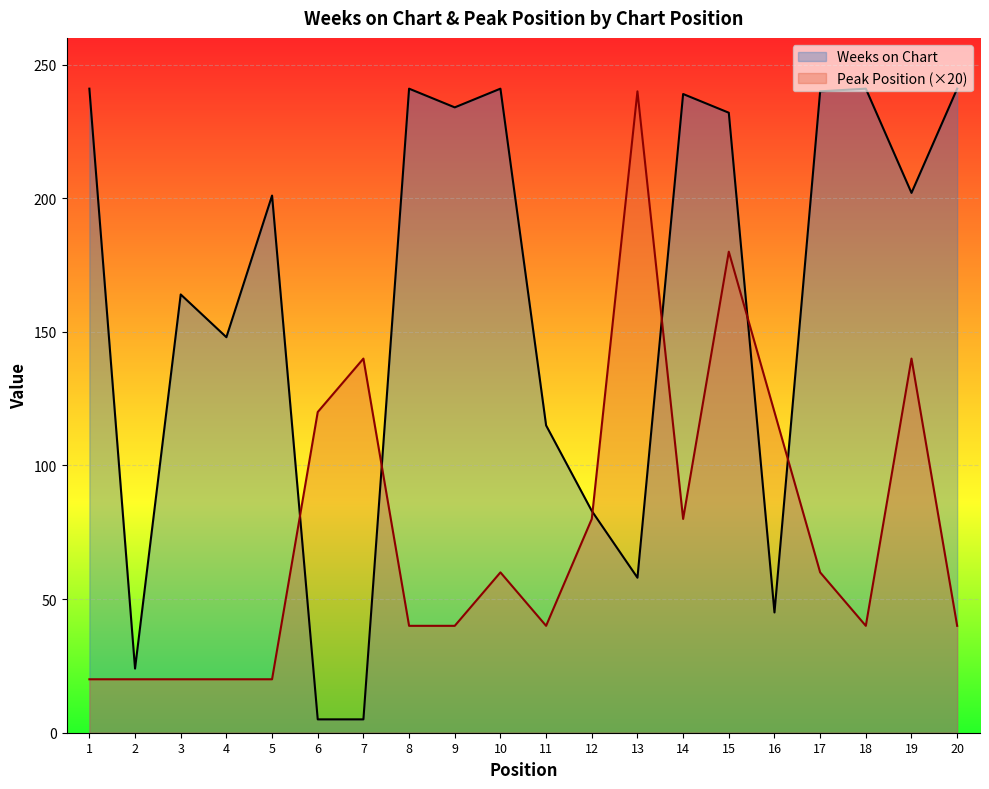

What is the sum of all Peak Position values?

1520